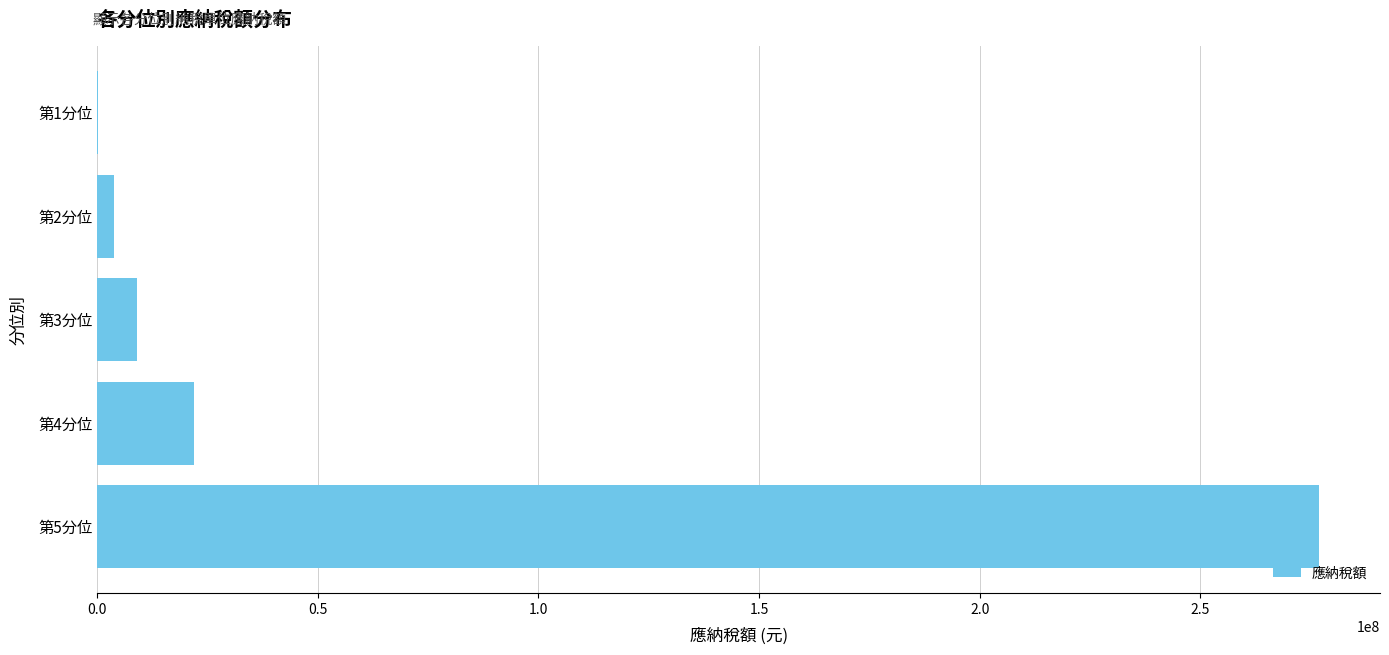

What is the sum of all values?

311840690